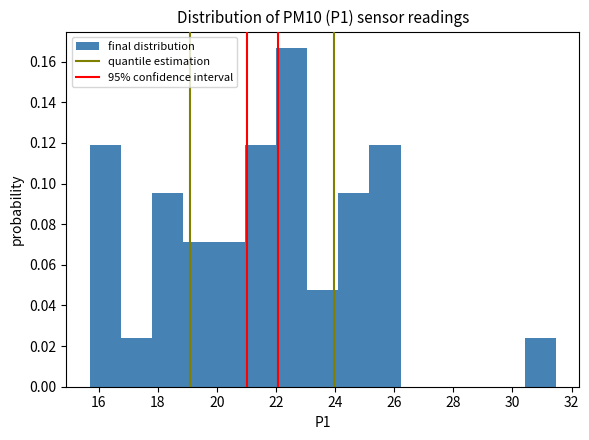

Reading left to right, list every bar in this chart as the range it spans on the x-axis followed by its height. Neither the bar edges nor the heights are printed on the chart, so give them approximately, as read against the axes.

15.8 to 16.8: 0.118
16.8 to 17.8: 0.024
17.8 to 18.8: 0.096
18.8 to 20.0: 0.072
20.0 to 21.0: 0.072
21.0 to 22.0: 0.118
22.0 to 23.0: 0.166
23.0 to 24.2: 0.048
24.2 to 25.2: 0.096
25.2 to 26.2: 0.118
26.2 to 27.2: 0
27.2 to 28.4: 0
28.4 to 29.4: 0
29.4 to 30.4: 0
30.4 to 31.4: 0.024